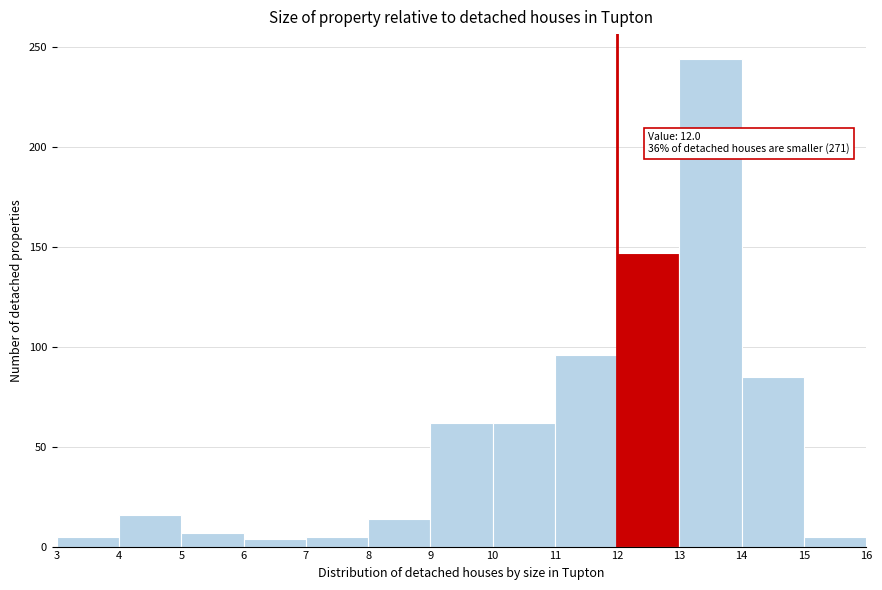

Which range on the x-axis has the tallest bar?

13 to 14